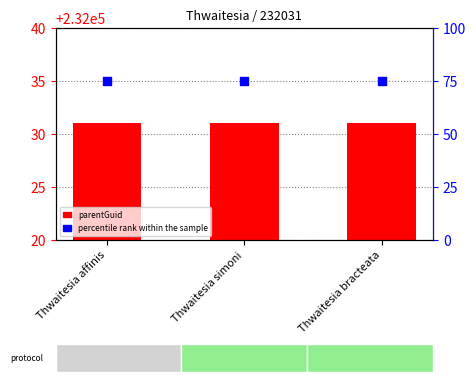

Which series has the largest total across all categories?

parentGuid